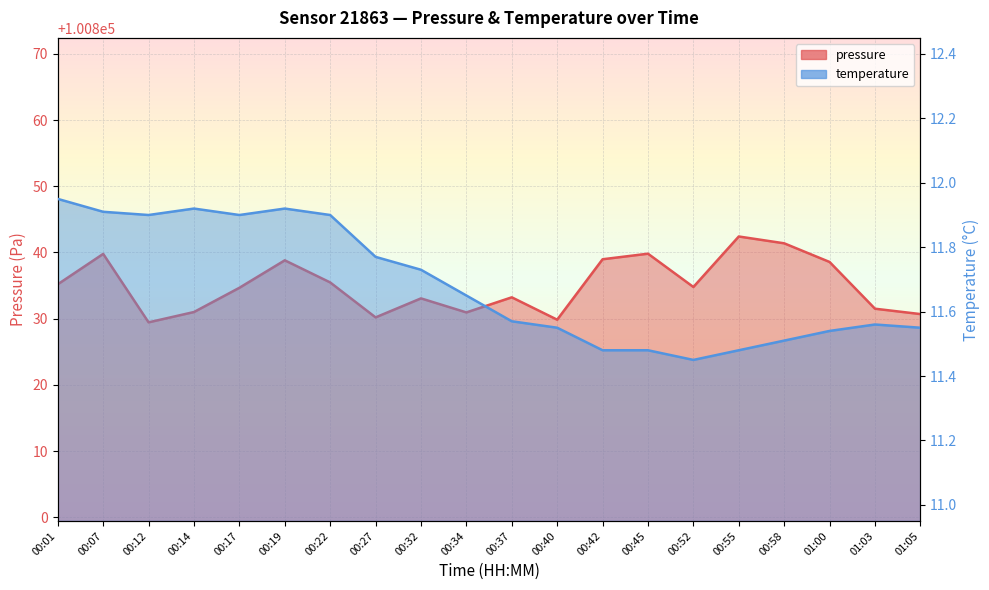

What is the approximate value of pressure at 01:05?

100830.7